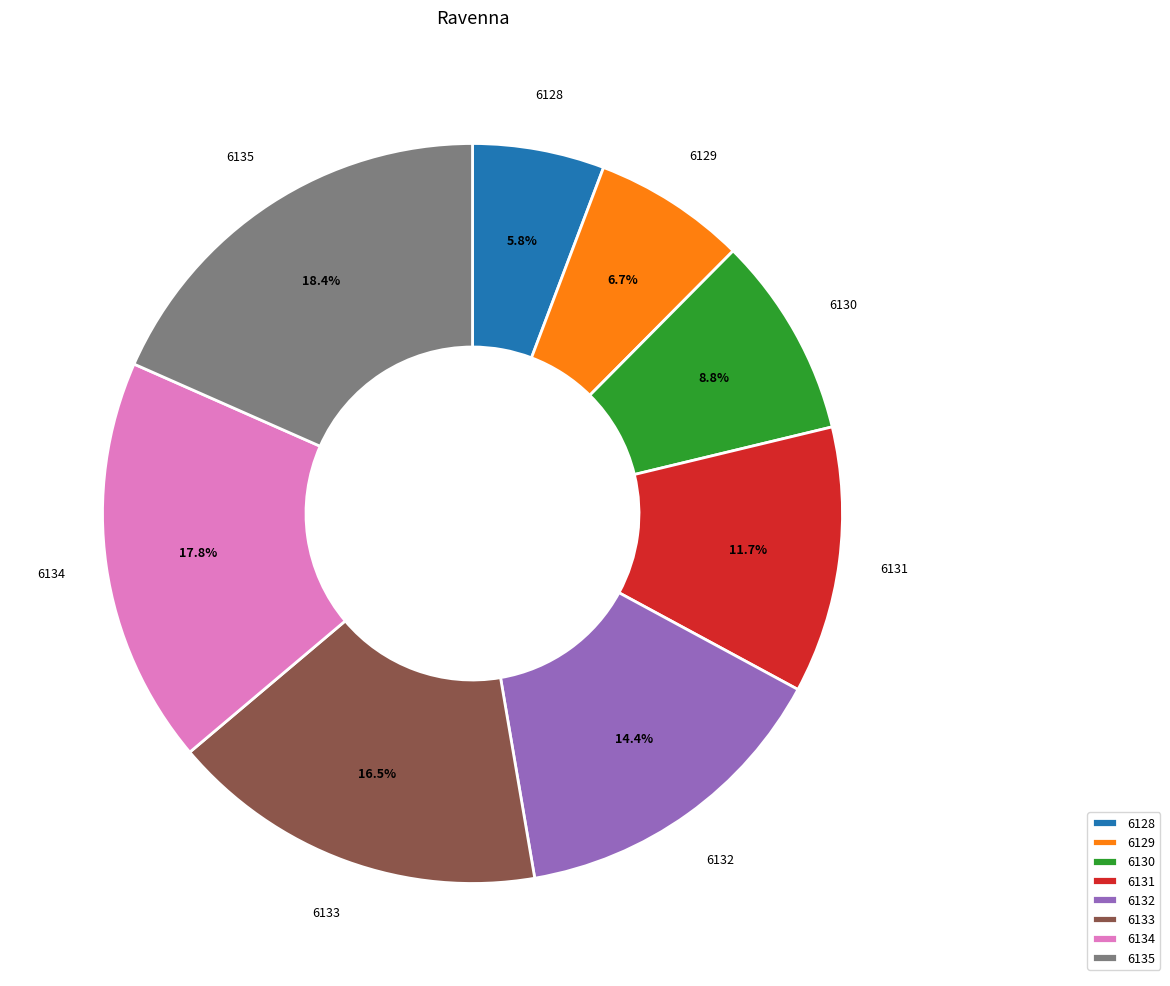

What percentage is NOT represented by 6130?

91.2%